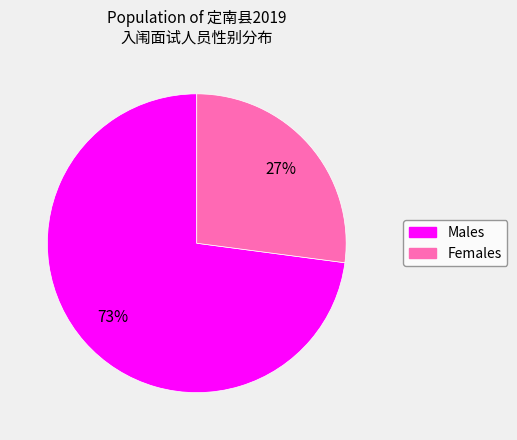

How many segments does this pie chart have?

2